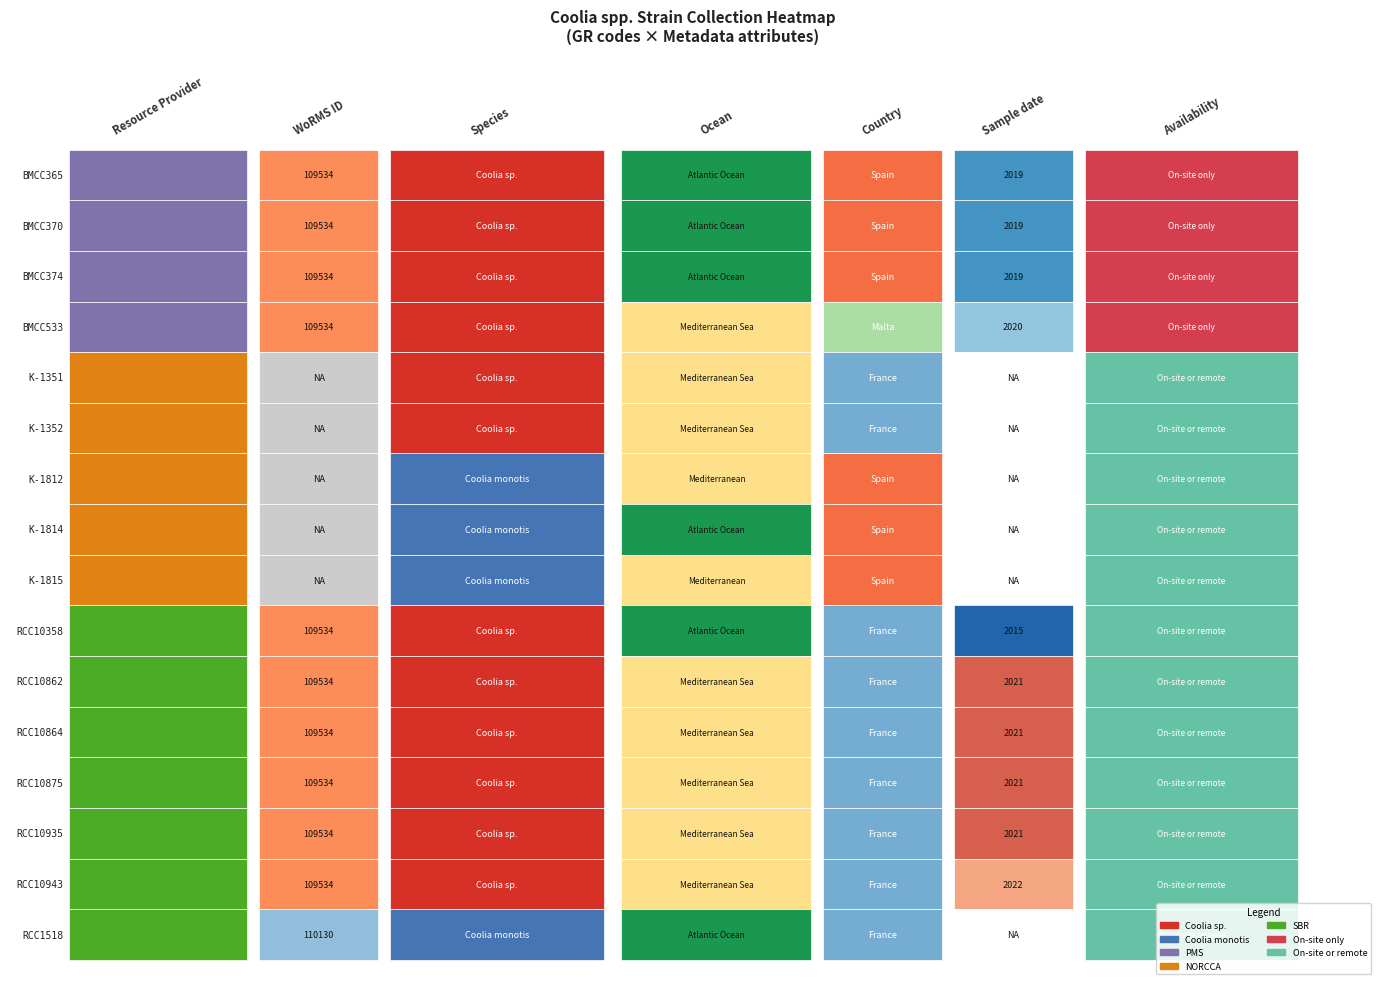

What is the maximum value shown in the chart?

110130